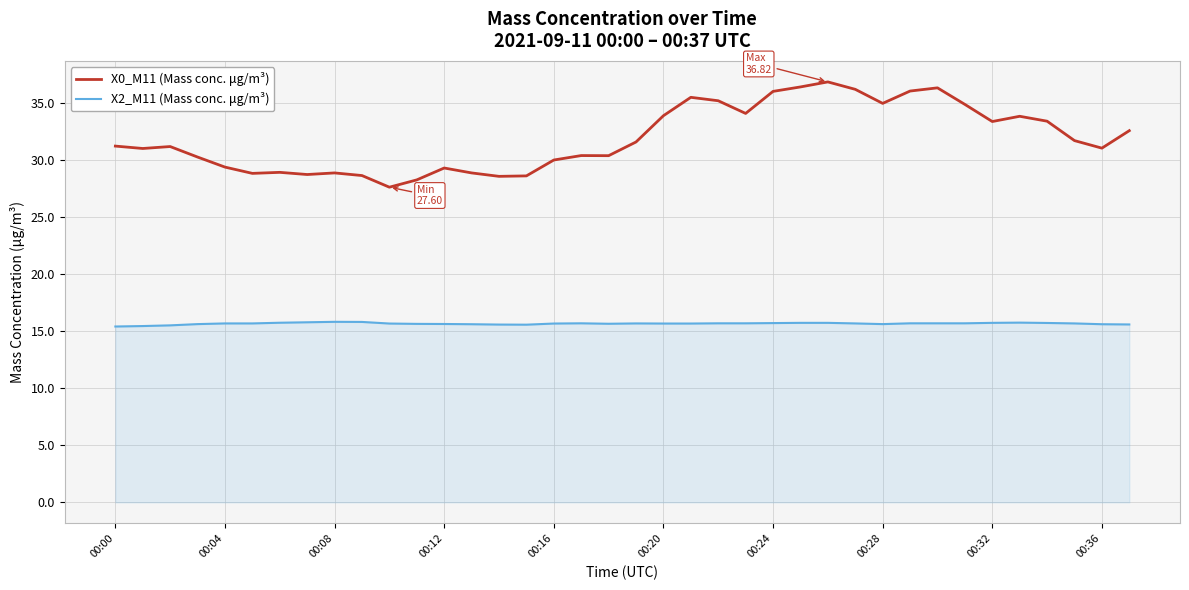

Which series has the largest range (max minus min)?

X0_M11 (Mass conc. μg/m³)